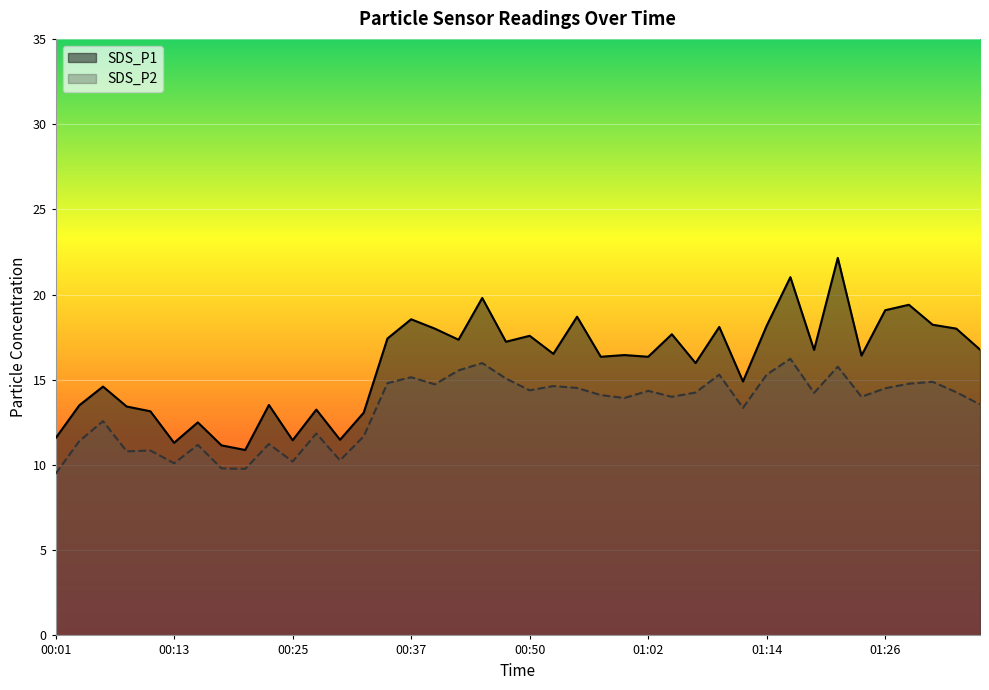

At which category does the chart reach its peak across all series?

01:21